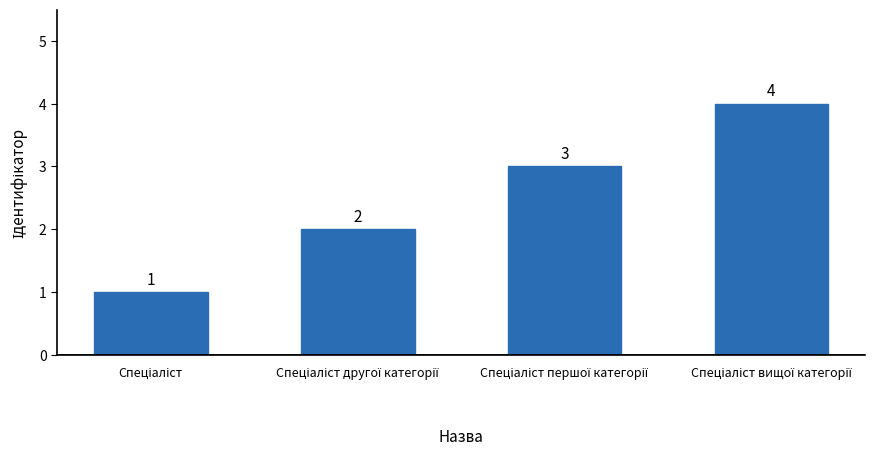

What is the value of the 4th bar from the left?

4